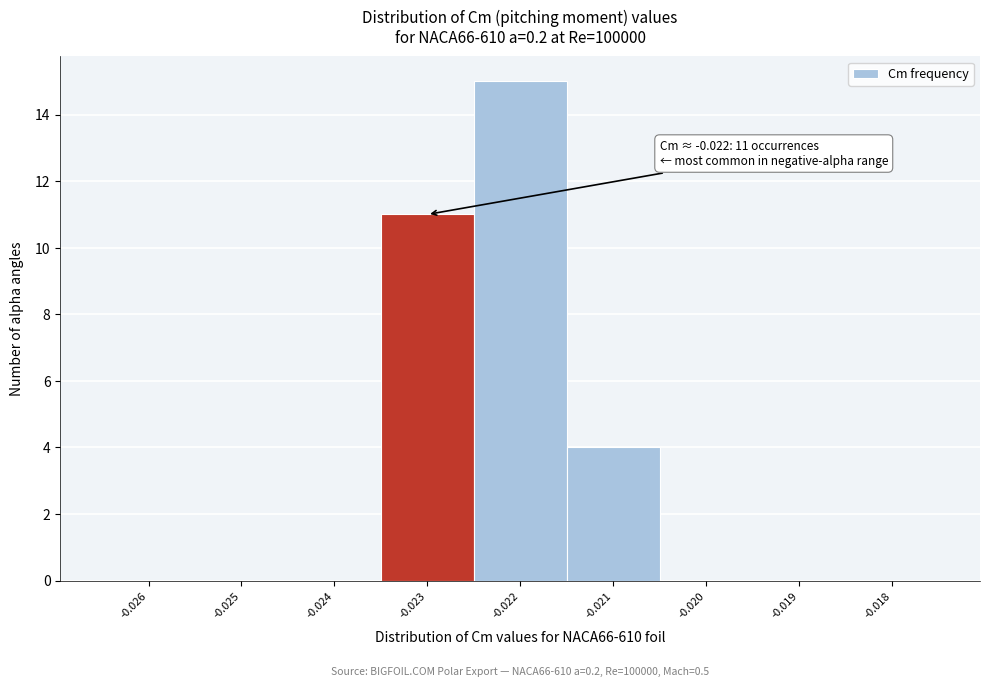

Reading left to right, transcribe all the data shown in this chart.

-0.026=0	-0.025=0	-0.024=0	-0.023=11	-0.022=15	-0.021=4	-0.020=0	-0.019=0	-0.018=0